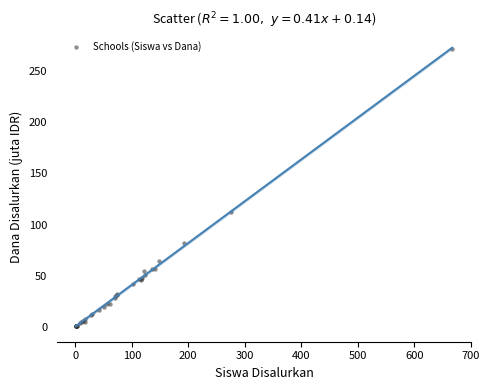

What Y value in the scatter plot is closest to 136?

112.7